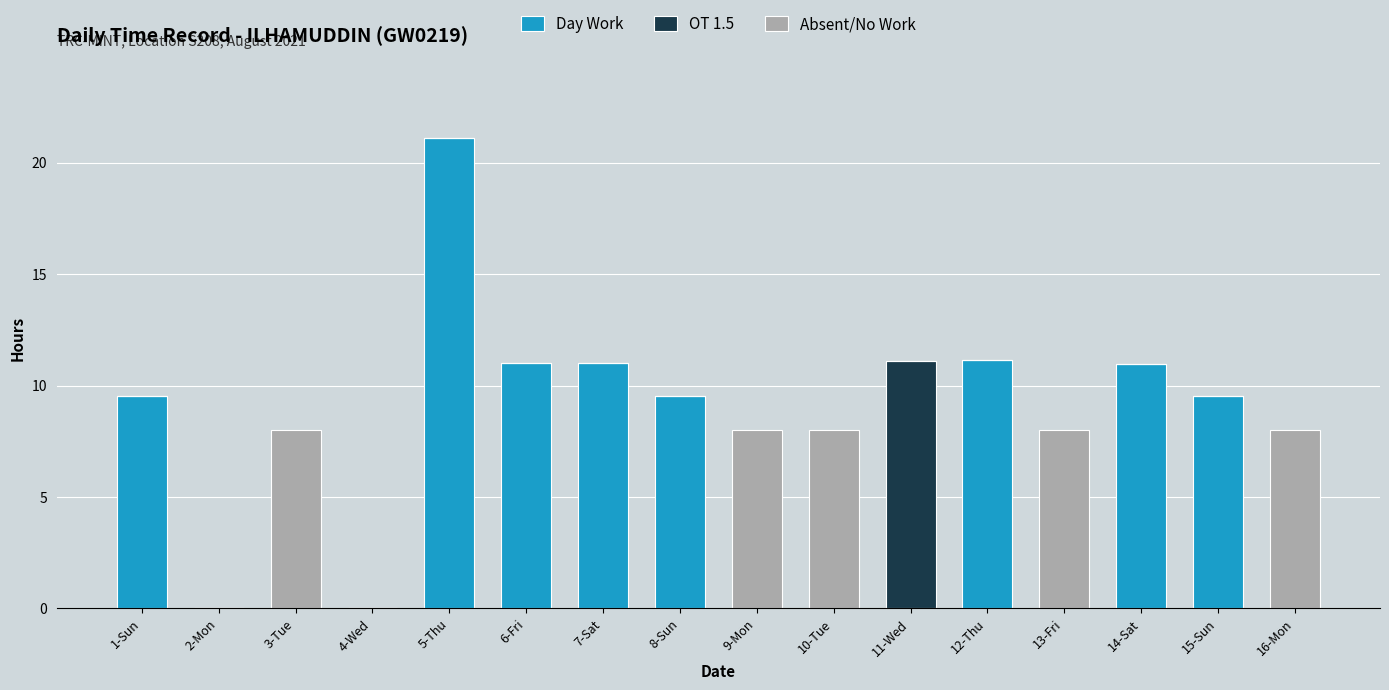

What is the sum of all Day Work values?

93.9